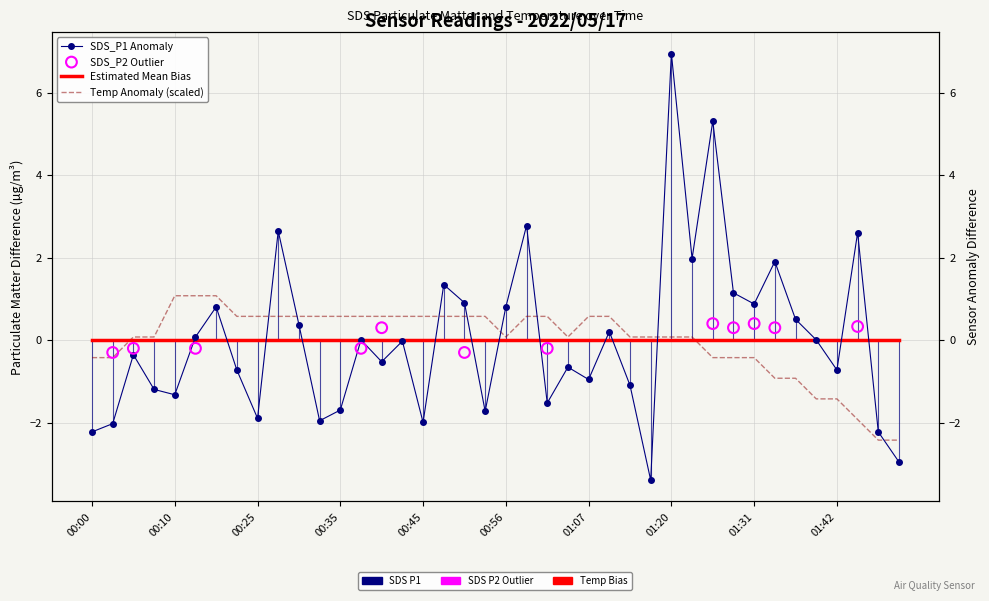

Which series reaches the maximum Y coordinate?

SDS_P1